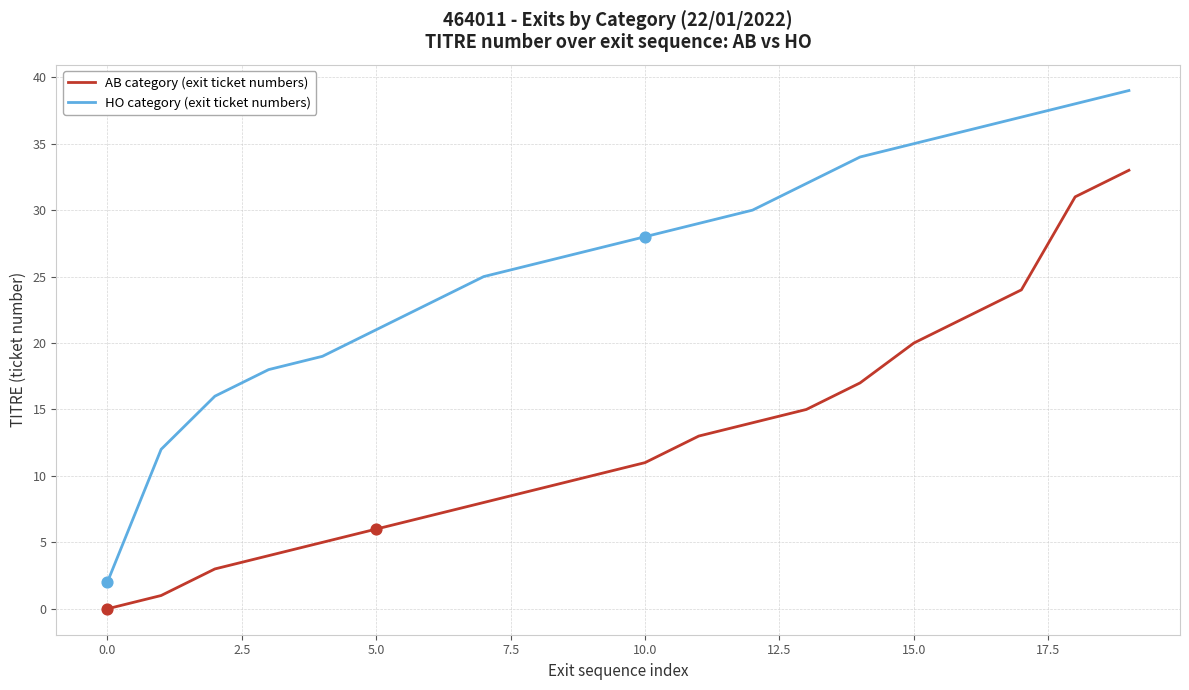

Which series has the largest range (max minus min)?

HO category (exit ticket numbers)